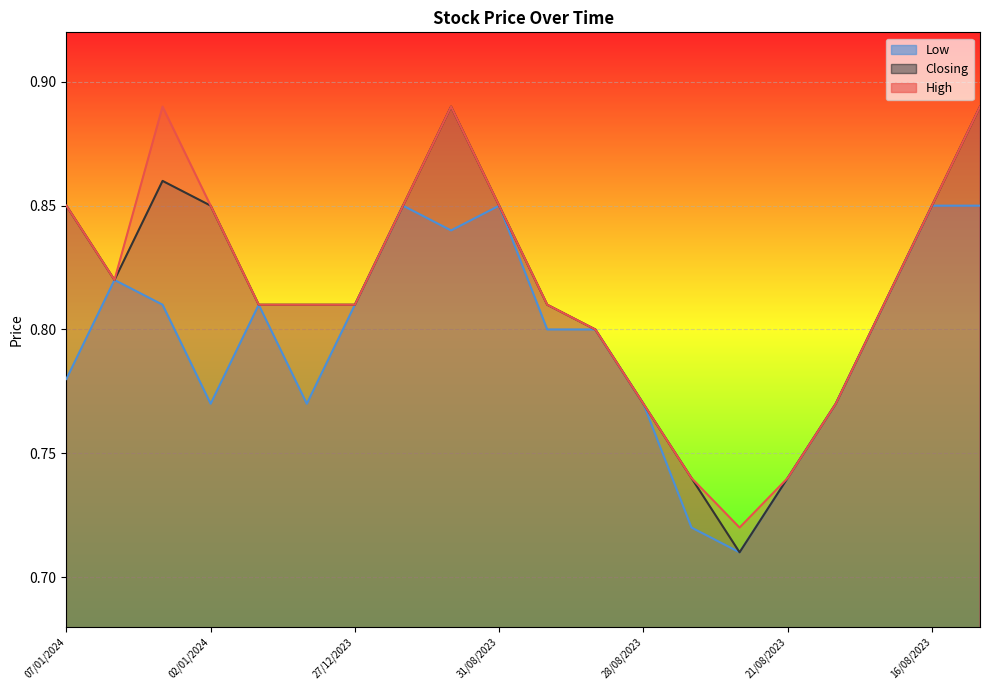

At how many categories does at least one series exceed 0?

20